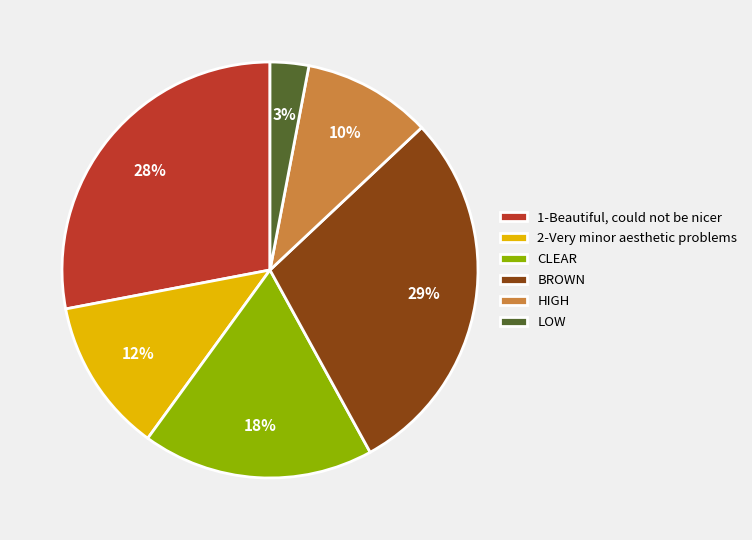

Which slice is the largest?

BROWN